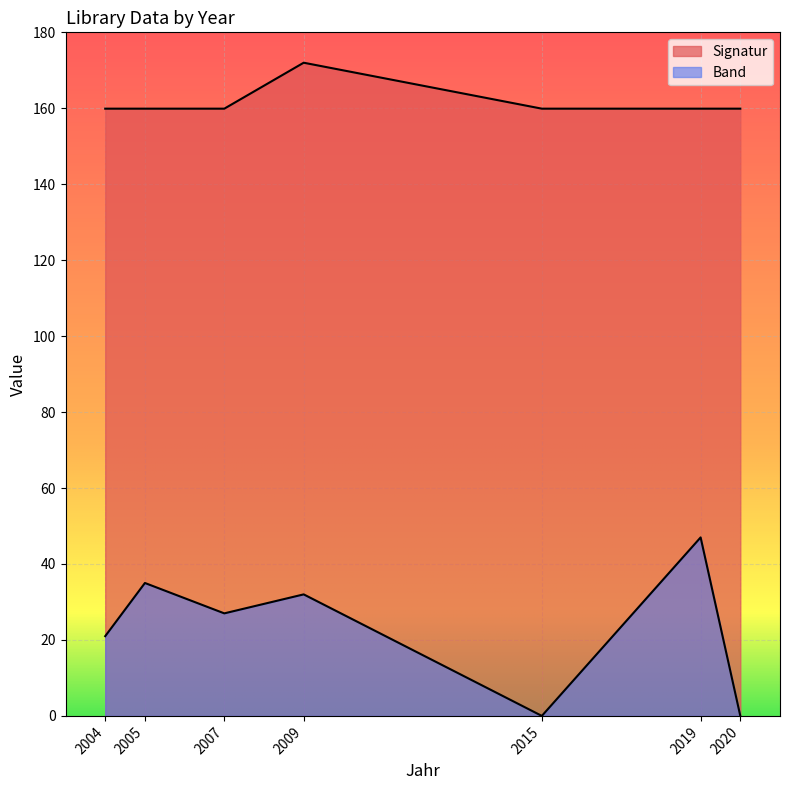

True or false: Band and Signatur cross at least once.

False